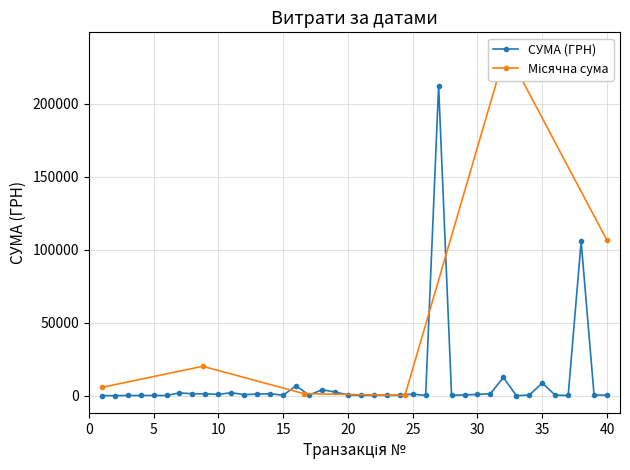

What is the maximum value for СУМА (ГРН)?

212376.8